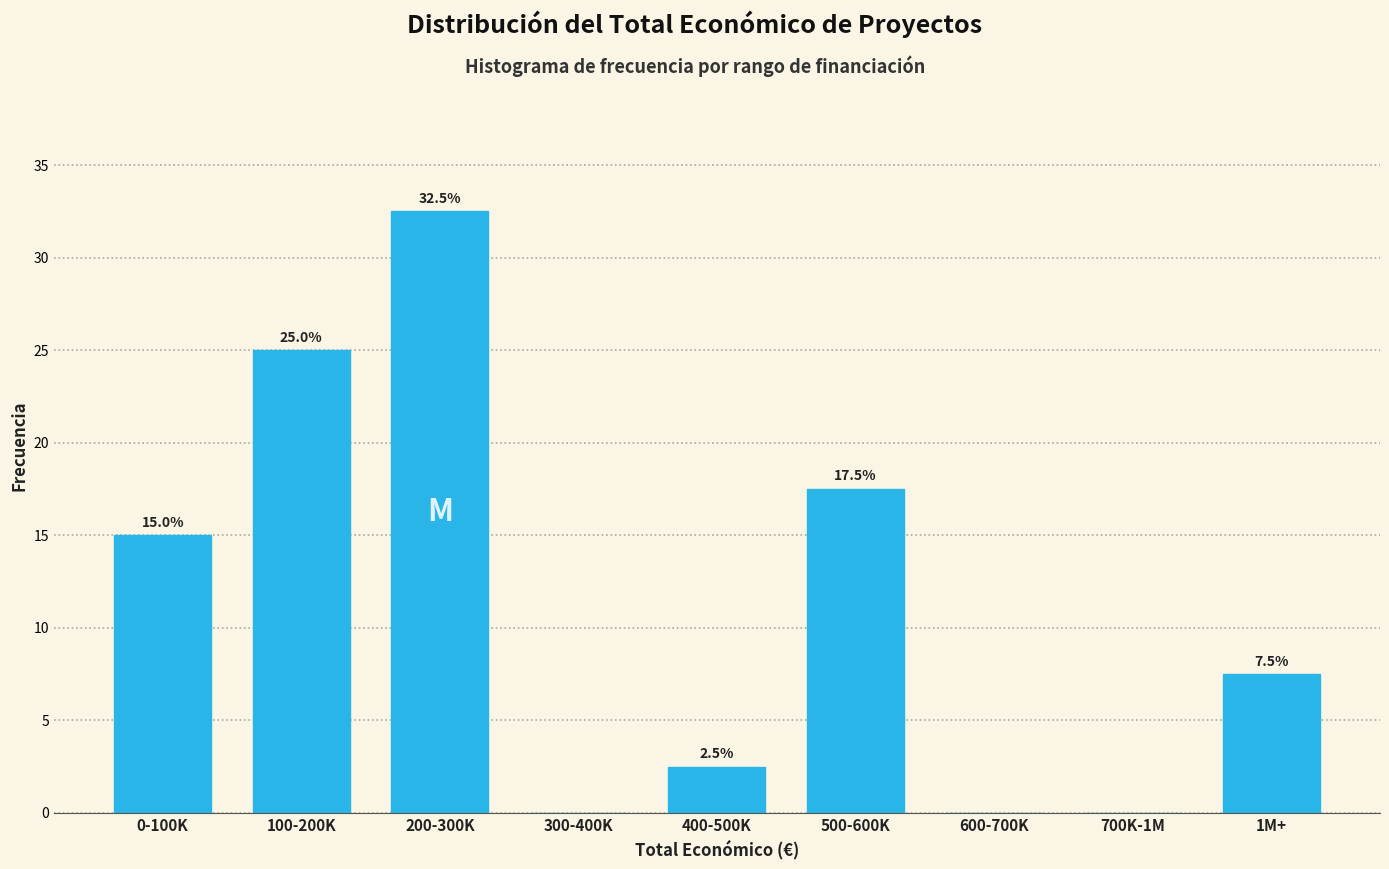

Reading left to right, extract all data points from this chart.

0-100K=15.0	100-200K=25.0	200-300K=32.5	300-400K=0.0	400-500K=2.5	500-600K=17.5	600-700K=0.0	700K-1M=0.0	1M+=7.5